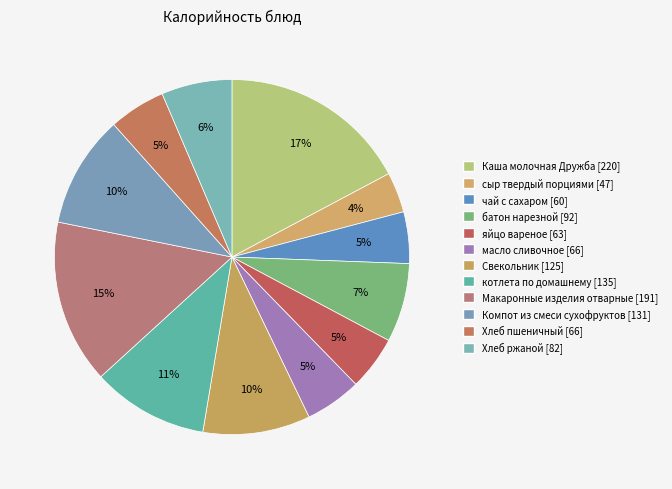

Count the number of slices in the pie.

12